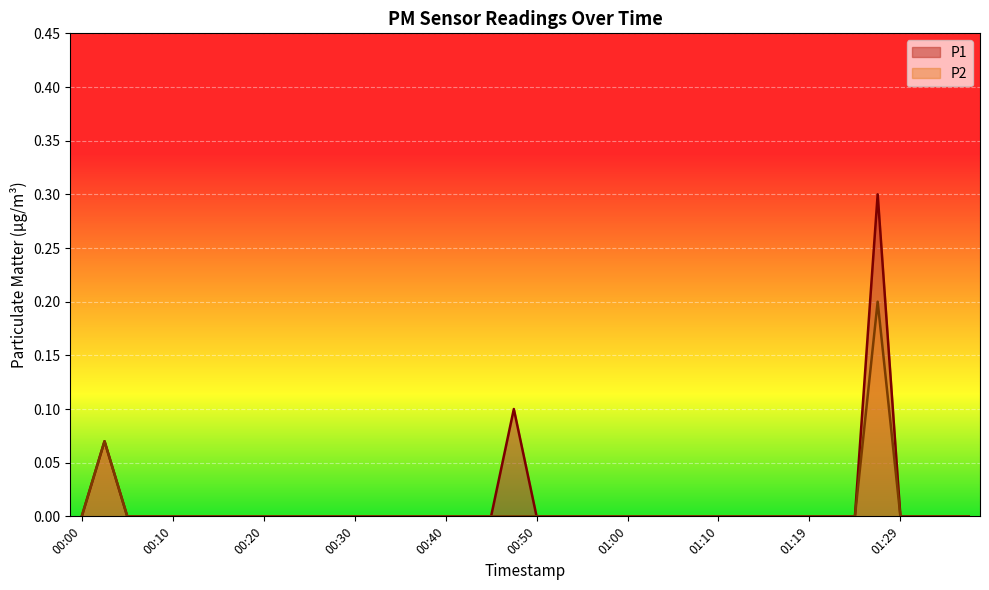

Reading right to left, transcribe all the data shown in this chart.

P1: 0.0	0.0	0.0	0.0	0.3	0.0	0.0	0.0	0.0	0.0	0.0	0.0	0.0	0.0	0.0	0.0	0.0	0.0	0.0	0.0	0.1	0.0	0.0	0.0	0.0	0.0	0.0	0.0	0.0	0.0	0.0	0.0	0.0	0.0	0.0	0.0	0.0	0.0	0.1	0.0
P2: 0.0	0.0	0.0	0.0	0.2	0.0	0.0	0.0	0.0	0.0	0.0	0.0	0.0	0.0	0.0	0.0	0.0	0.0	0.0	0.0	0.0	0.0	0.0	0.0	0.0	0.0	0.0	0.0	0.0	0.0	0.0	0.0	0.0	0.0	0.0	0.0	0.0	0.0	0.1	0.0